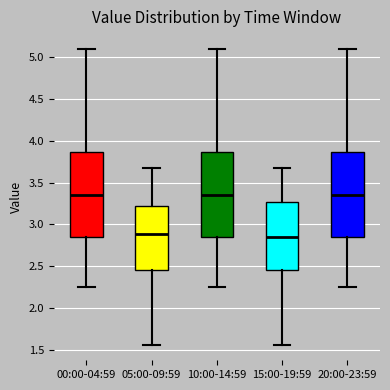

Reading left to right, transcribe this box plot: for each box, give where its median line is, the range the box spans, and where its two whiskers end, as read against the y-axis. The values are not printed on the chart, so give them approximately, as read against the axis.

00:00-04:59: median 3.35, box 2.85 to 3.85, whiskers 2.25 to 5.10
05:00-09:59: median 2.90, box 2.45 to 3.20, whiskers 1.55 to 3.65
10:00-14:59: median 3.35, box 2.85 to 3.85, whiskers 2.25 to 5.10
15:00-19:59: median 2.85, box 2.45 to 3.25, whiskers 1.55 to 3.65
20:00-23:59: median 3.35, box 2.85 to 3.85, whiskers 2.25 to 5.10